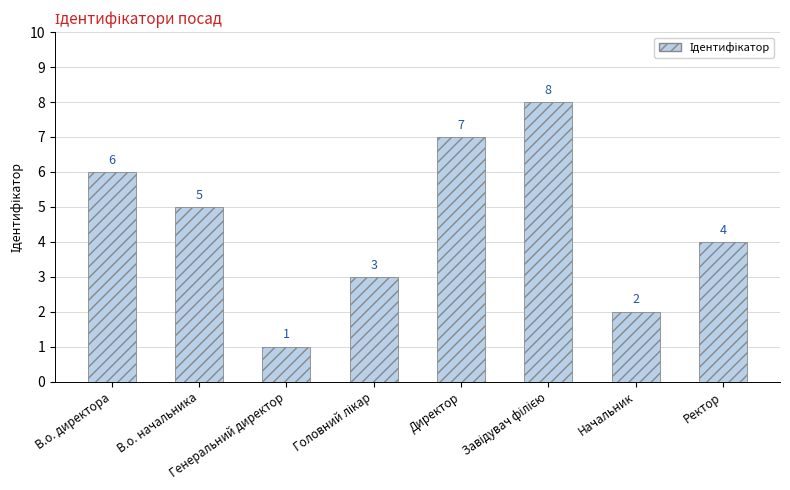

Reading left to right, what are all the values shown in this chart?

6	5	1	3	7	8	2	4